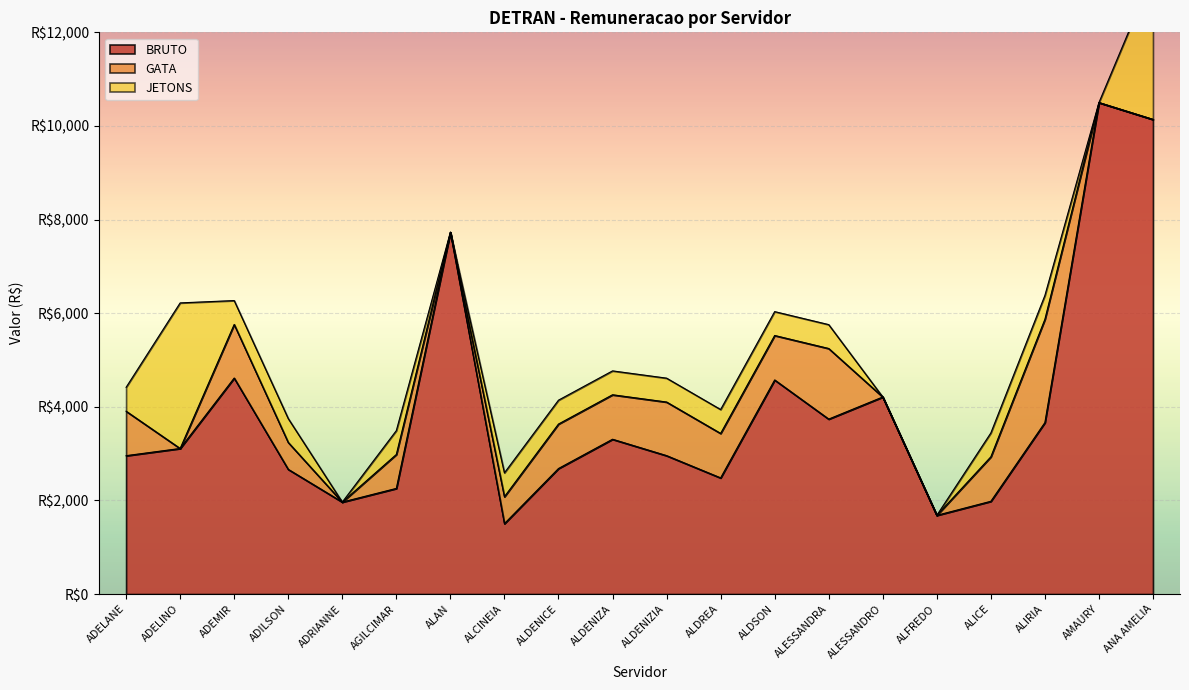

True or false: JETONS has a value of 510.0 at ALDENIZIA.

True